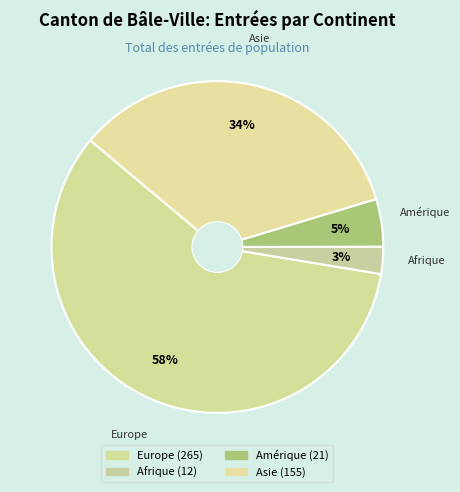

Which category has the biggest portion of the pie?

Europe